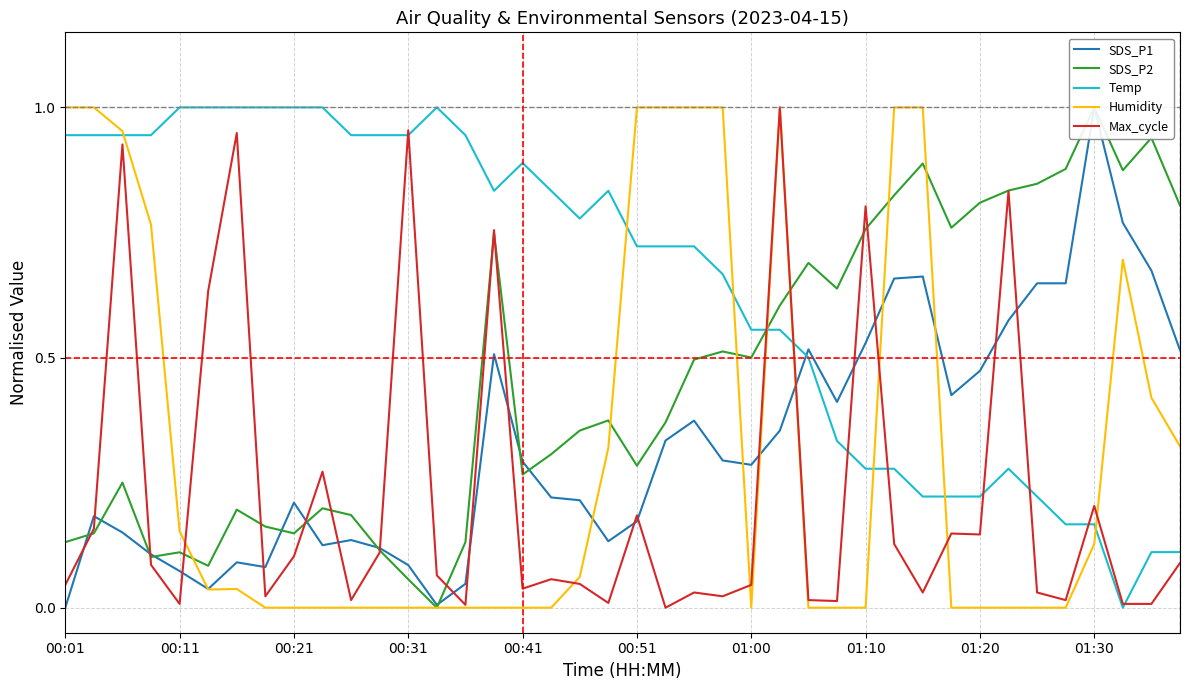

Is the value of Temp at 00:21 greater than the value of Humidity at 01:10?

Yes